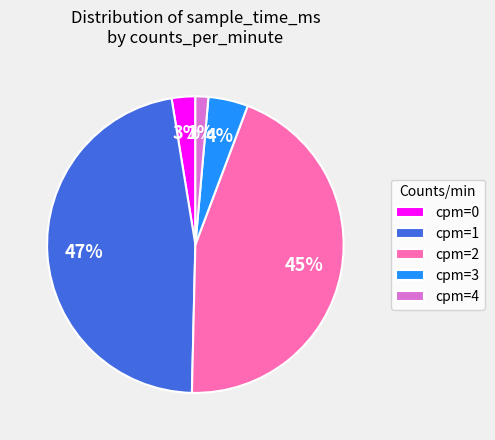

Combined, do cpm=2 and cpm=1 account for over 50%?

Yes